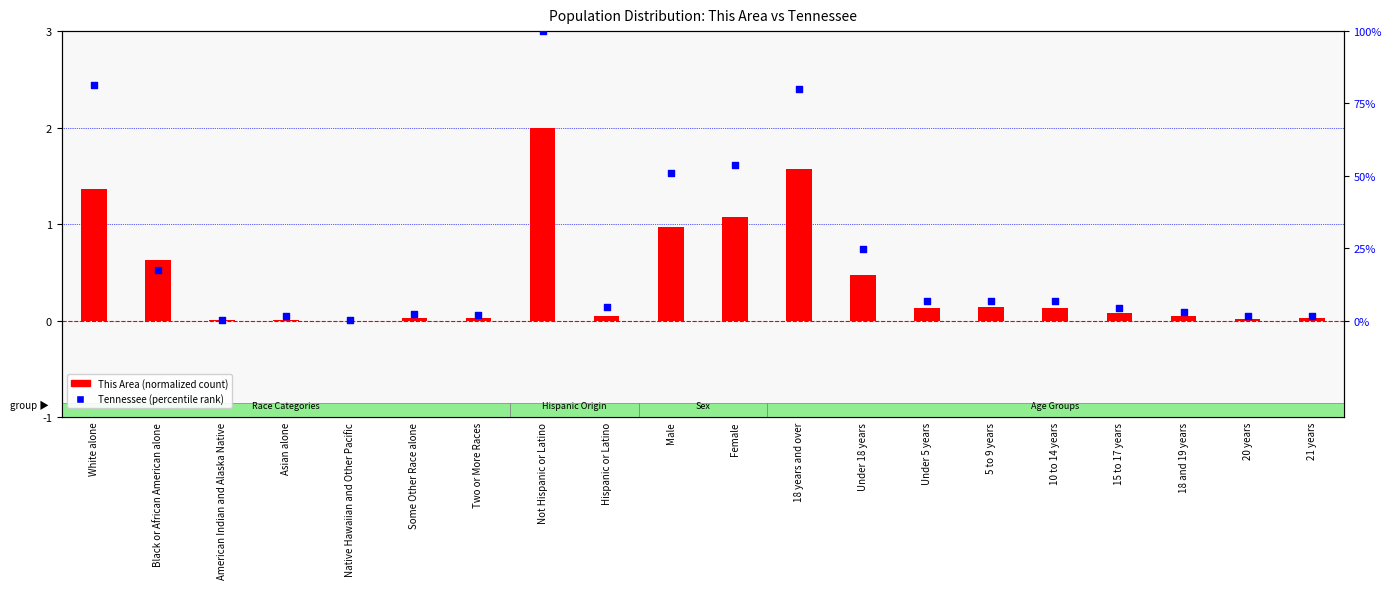

Which series reaches the maximum Y coordinate?

Tennessee (percentile rank)